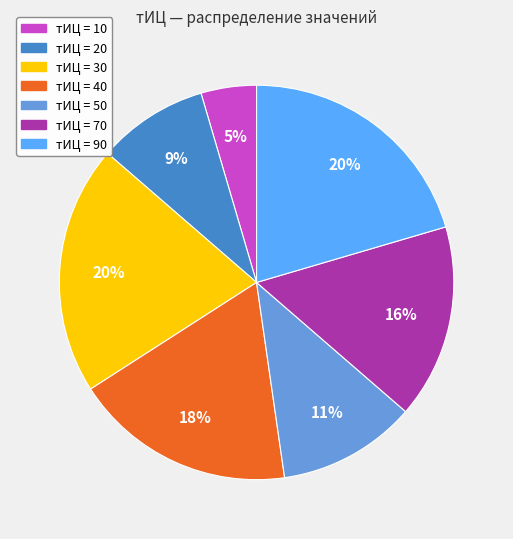

What percentage is the тИЦ = 70 slice, to the nearest percent?

16%